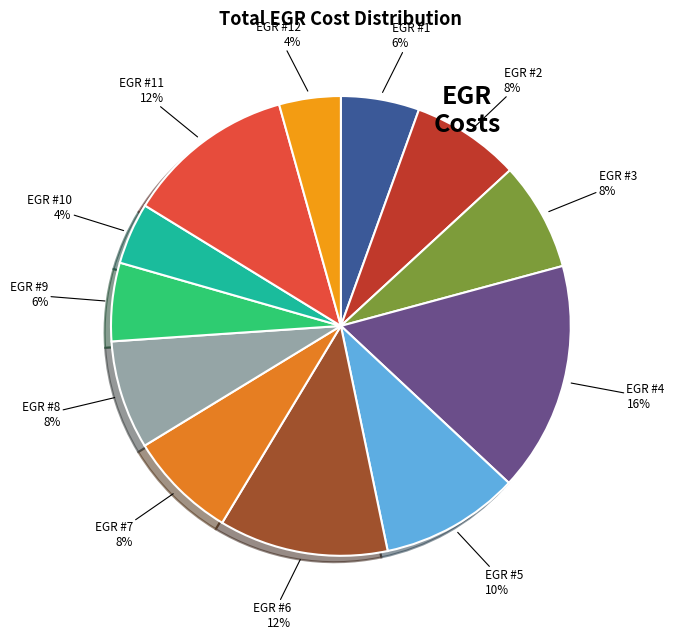

How many segments does this pie chart have?

12